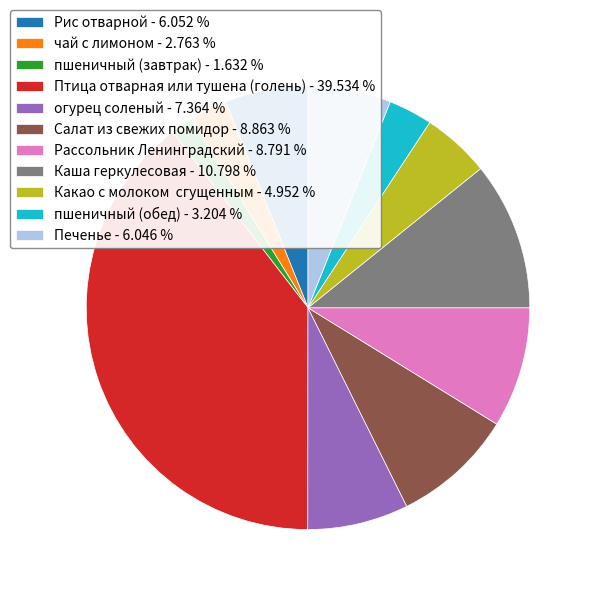

Does Каша геркулесовая represent more than half of the total?

No